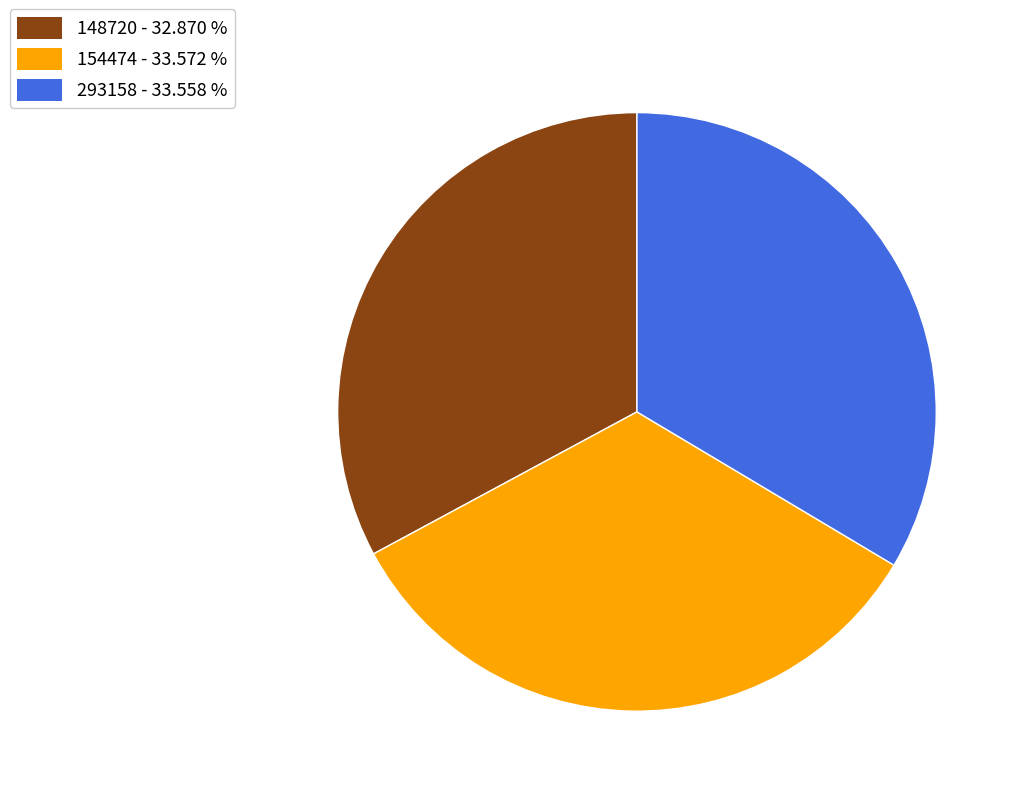

What is the ratio of the value at 154474 - 33.572 % to the value at 148720 - 32.870 %?

1.0